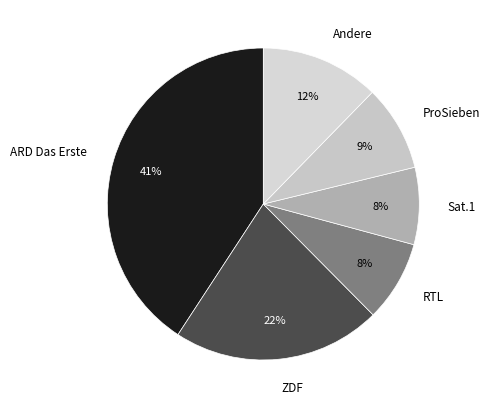

Do ProSieben and Sat.1 together represent more than half of the pie?

No